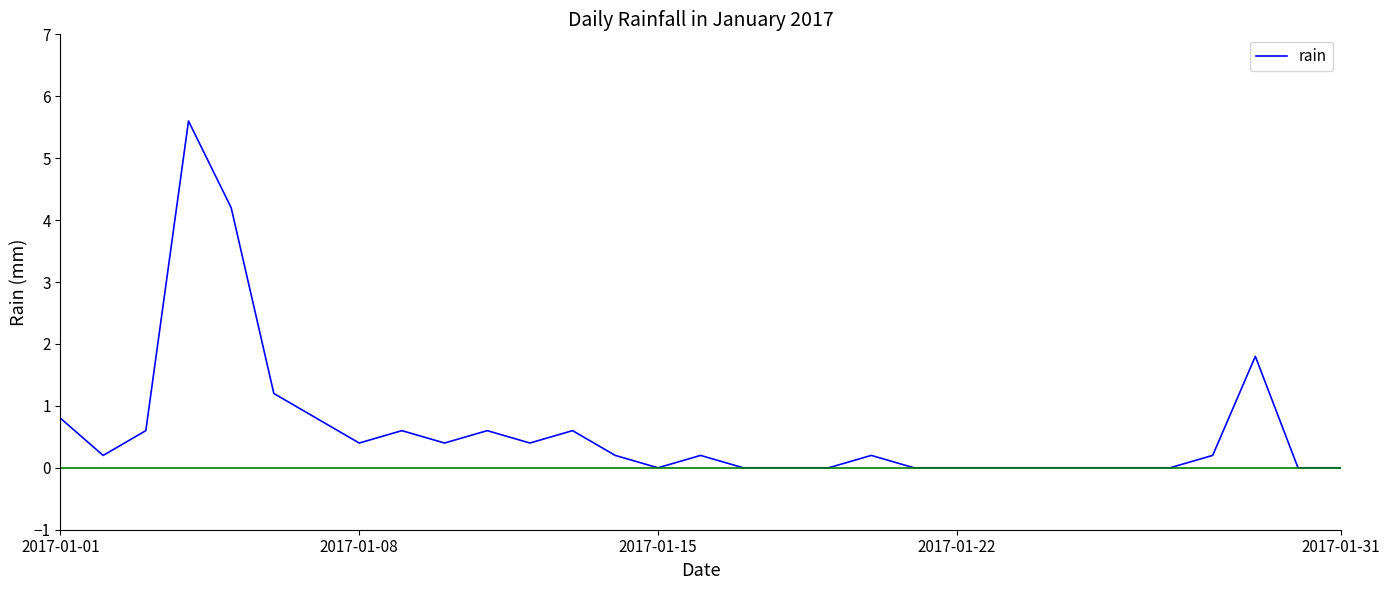

What is the sum of all values?

19.0